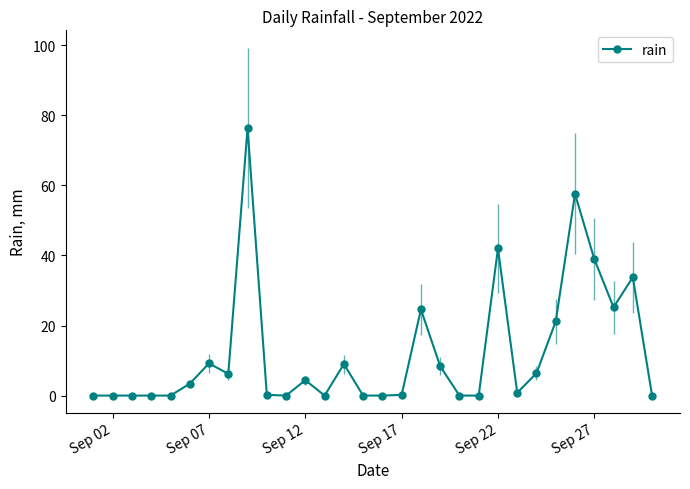

What is the value of the 8th point from the left?

6.2